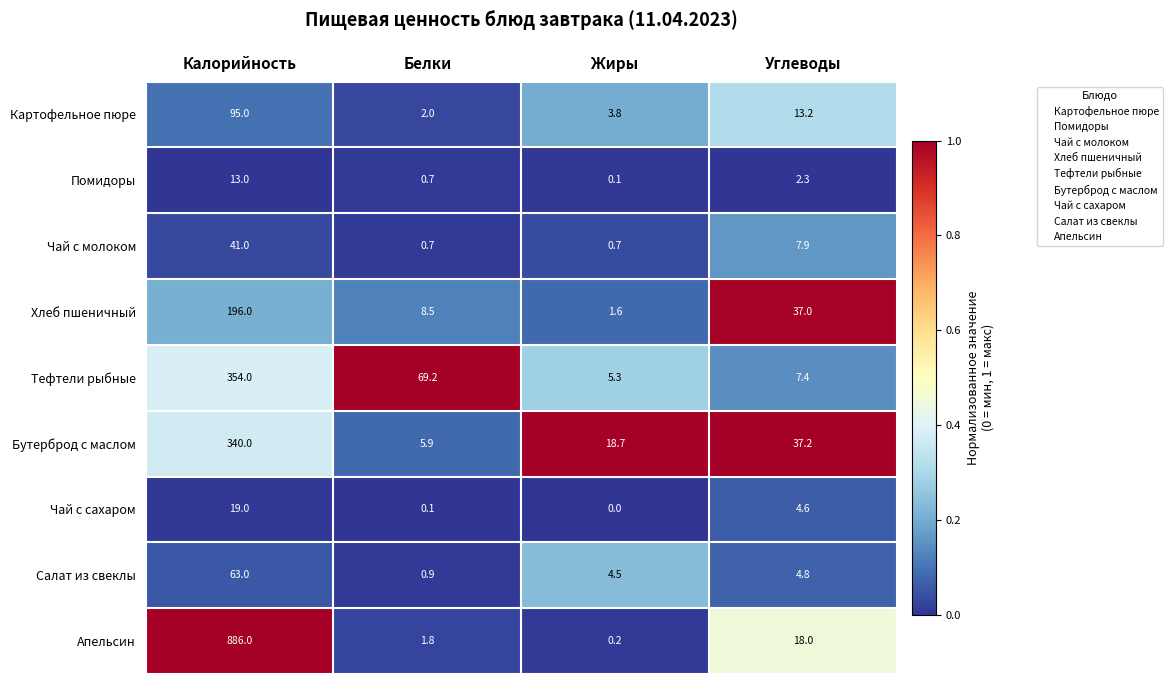

The value of Чай с молоком at Калорийность is 41.0. True or false?

True